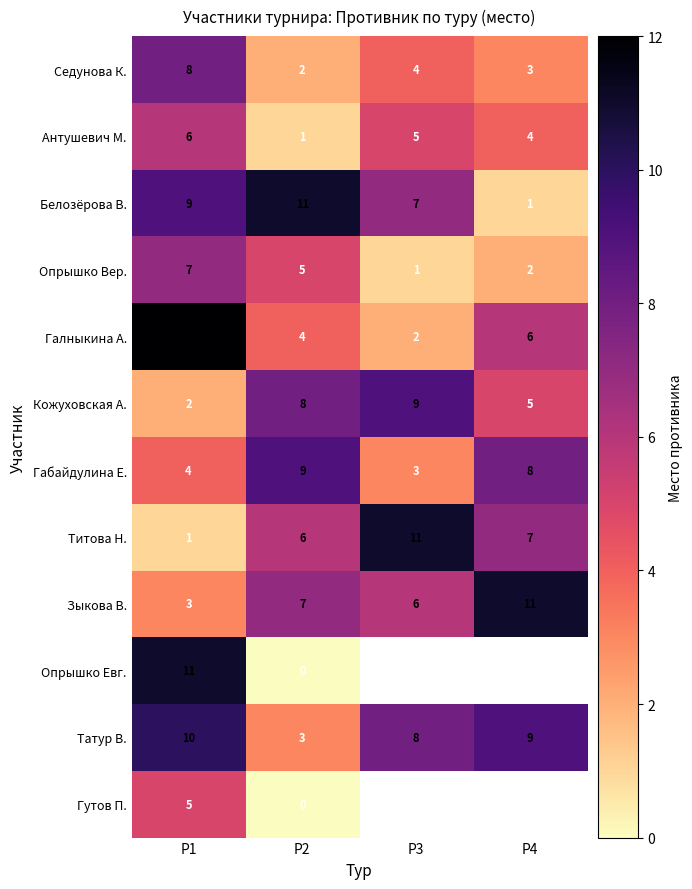

What is the difference between the maximum and minimum values in the Белозёрова В. series?

10.0